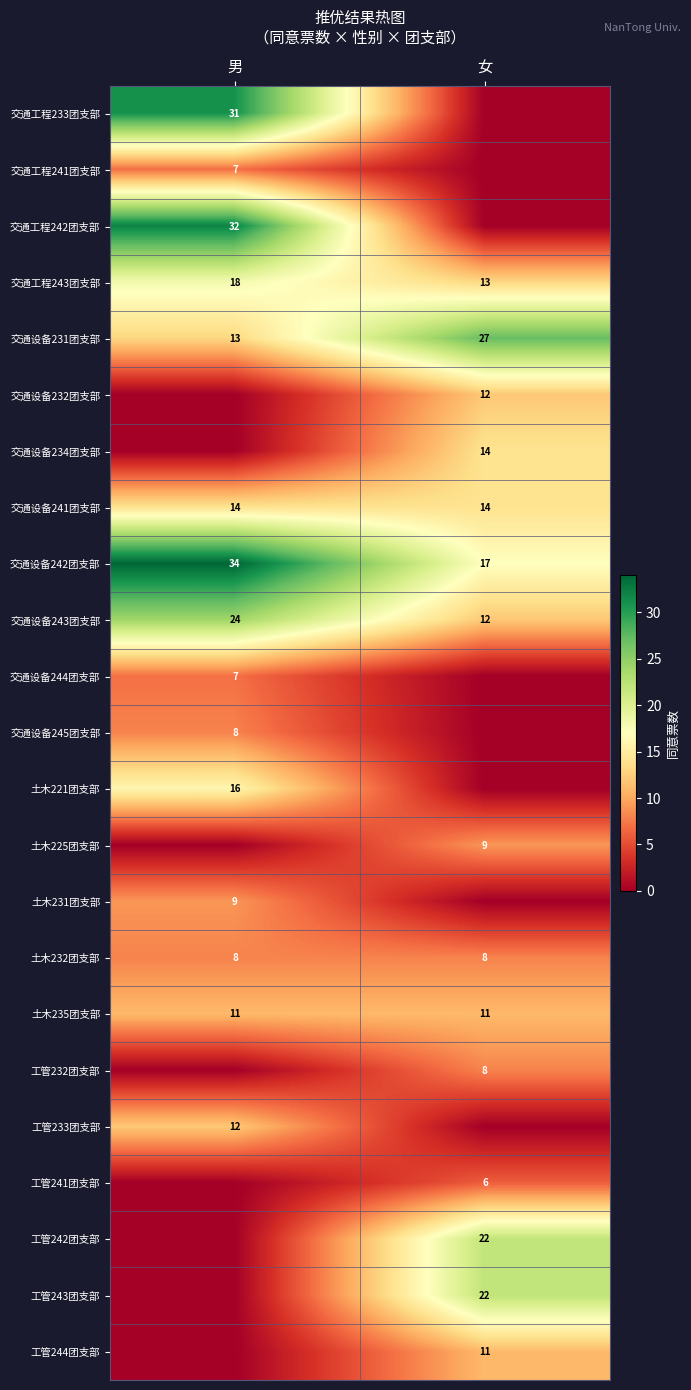

True or false: 土木235团支部 has a value of 11 at 男.

True